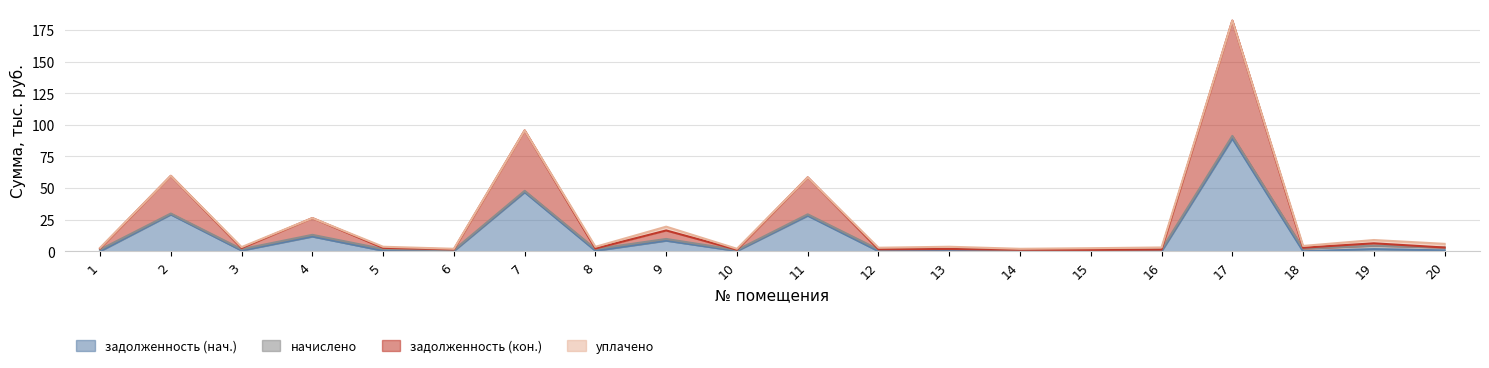

The value of задолженность (нач.) at 17 is 35.0. True or false?

False